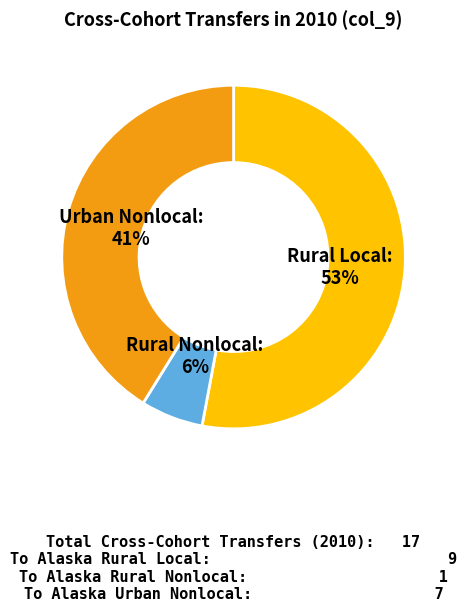

Is there a majority slice in this chart?

Yes